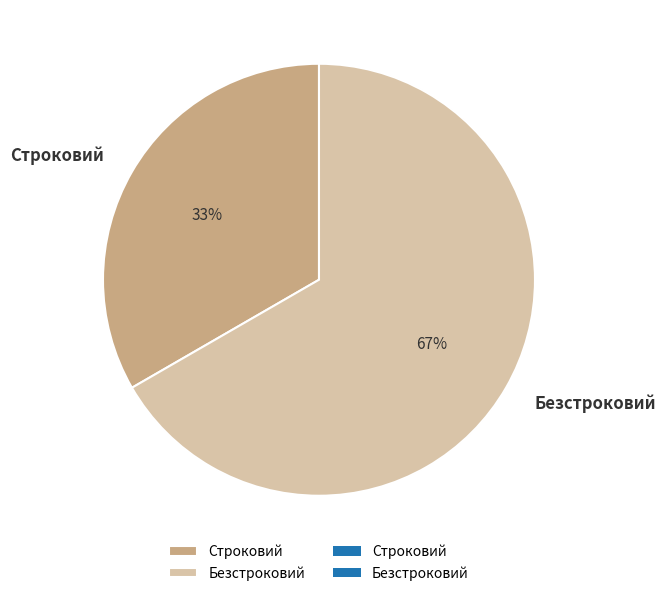

Is the sum of Безстроковий and Строковий greater than half?

Yes